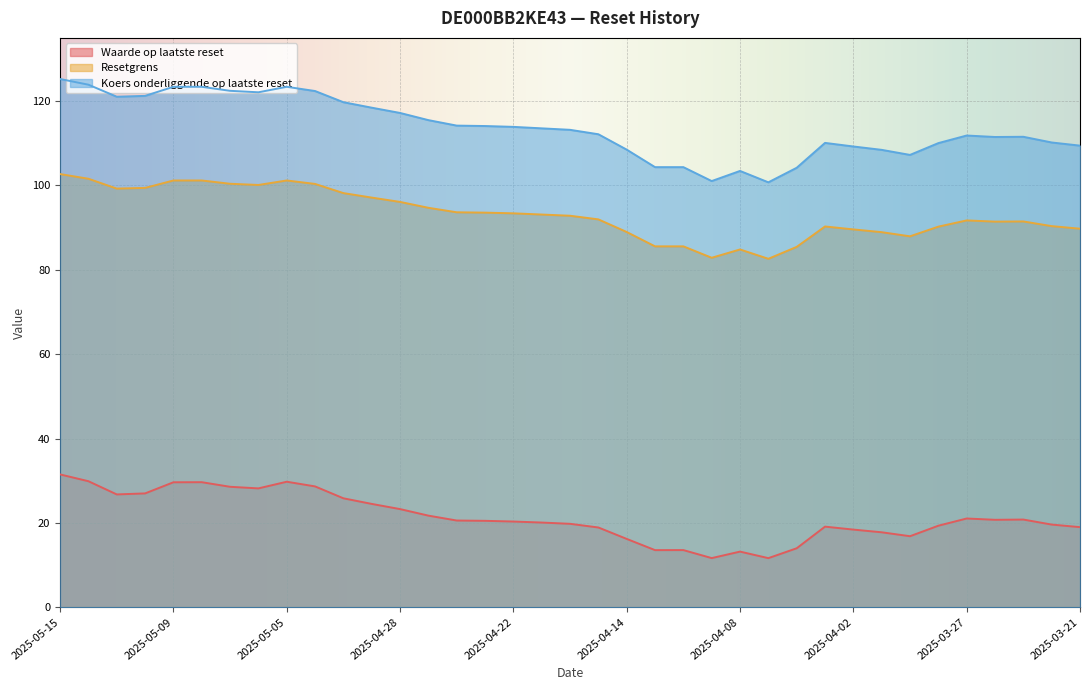

What are all the series names shown in the legend?

Waarde op laatste reset, Resetgrens, Koers onderliggende op laatste reset